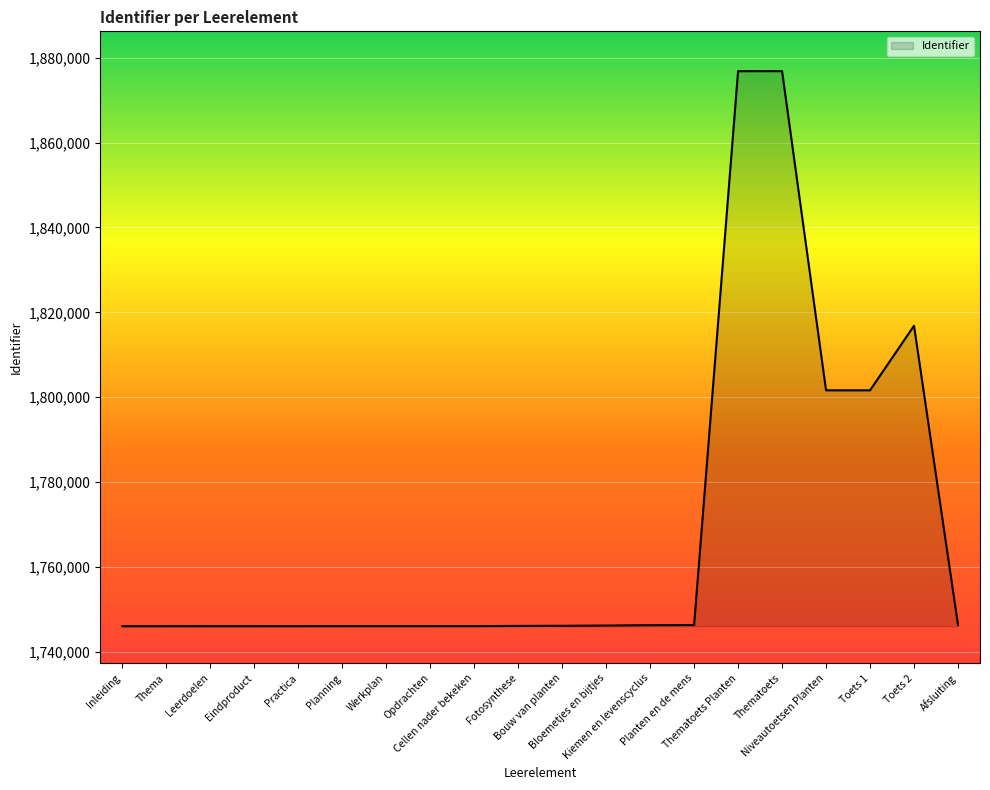

What is the minimum value shown in the chart?

1746031